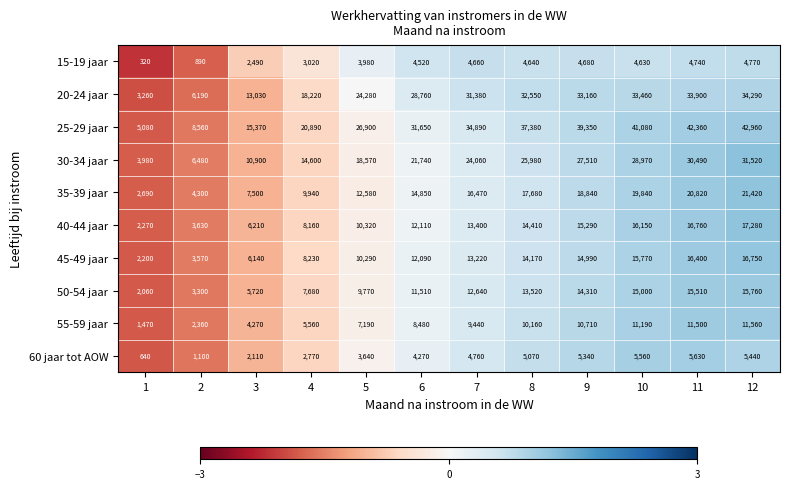

Which series has the largest total across all categories?

25-29 jaar